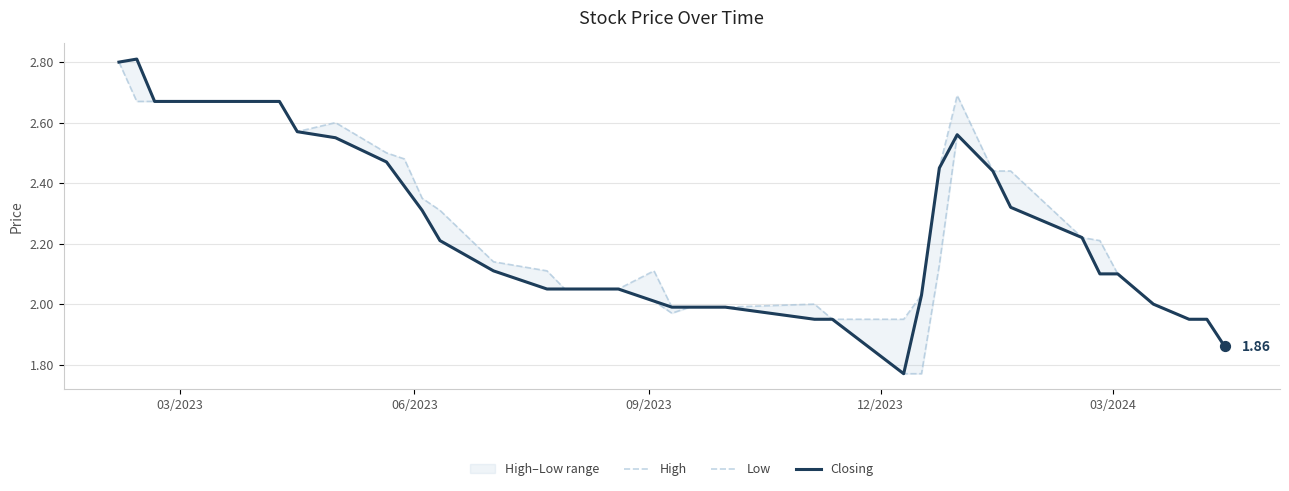

At how many categories does at least one series exceed 2?

30